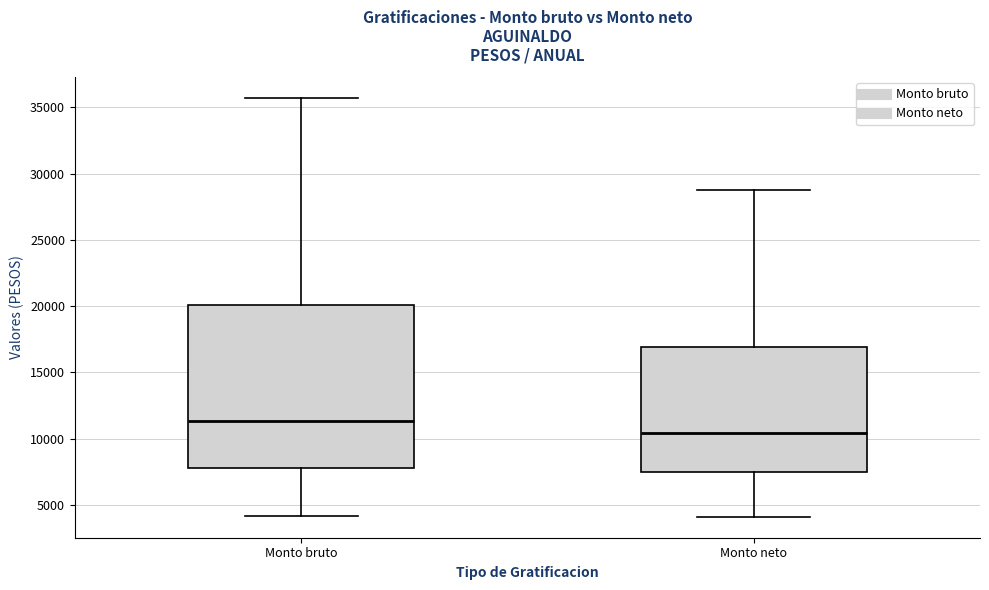

Reading left to right, transcribe this box plot: for each box, give where its median line is, the range the box spans, and where its two whiskers end, as read against the y-axis. The values are not printed on the chart, so give them approximately, as read against the axis.

Monto bruto: median 11500, box 8000 to 20000, whiskers 4000 to 35500
Monto neto: median 10500, box 7500 to 17000, whiskers 4000 to 29000